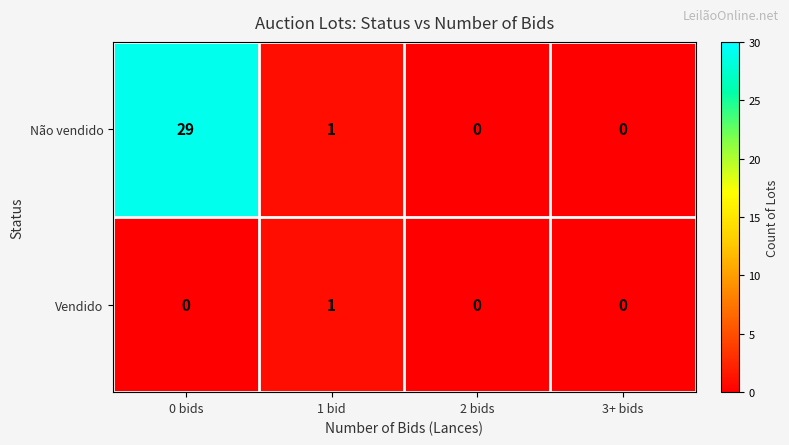

List the series in order of their peak value, highest first.

Não vendido, Vendido